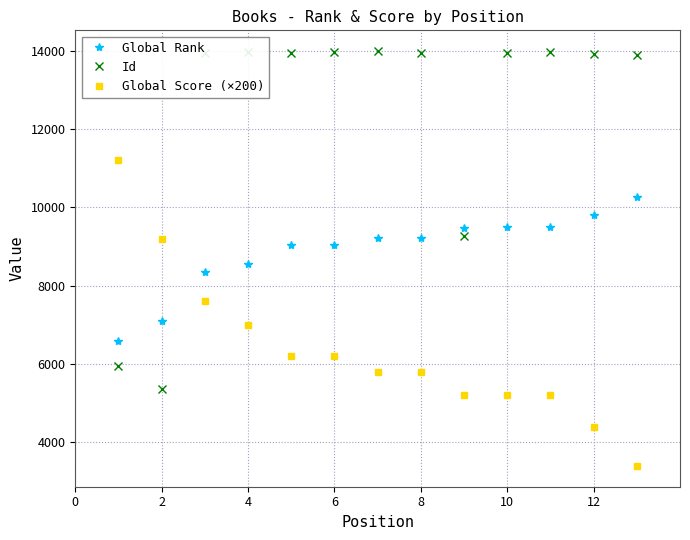

Is this an area chart (filled region under the line)?

No